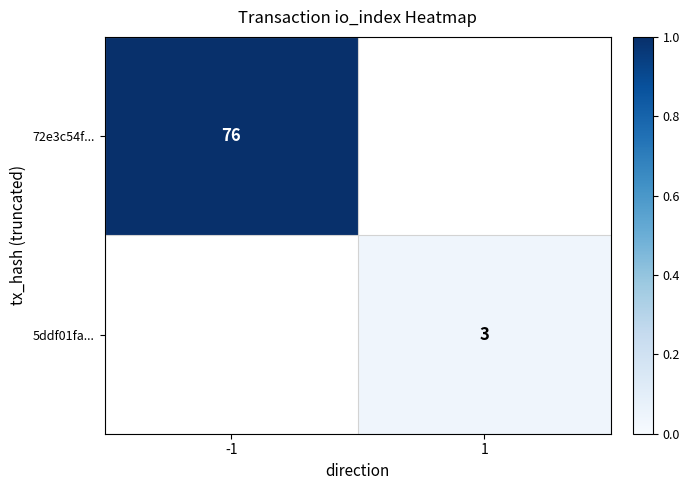

How many distinct data groups are displayed?

2